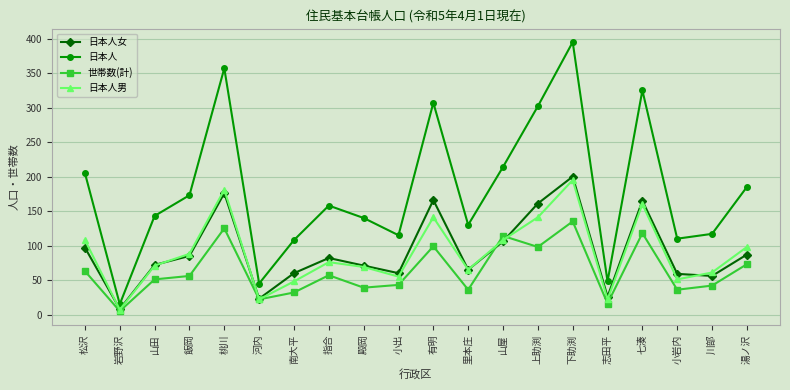

The value of 日本人 at 岩野沢 is 15. True or false?

True